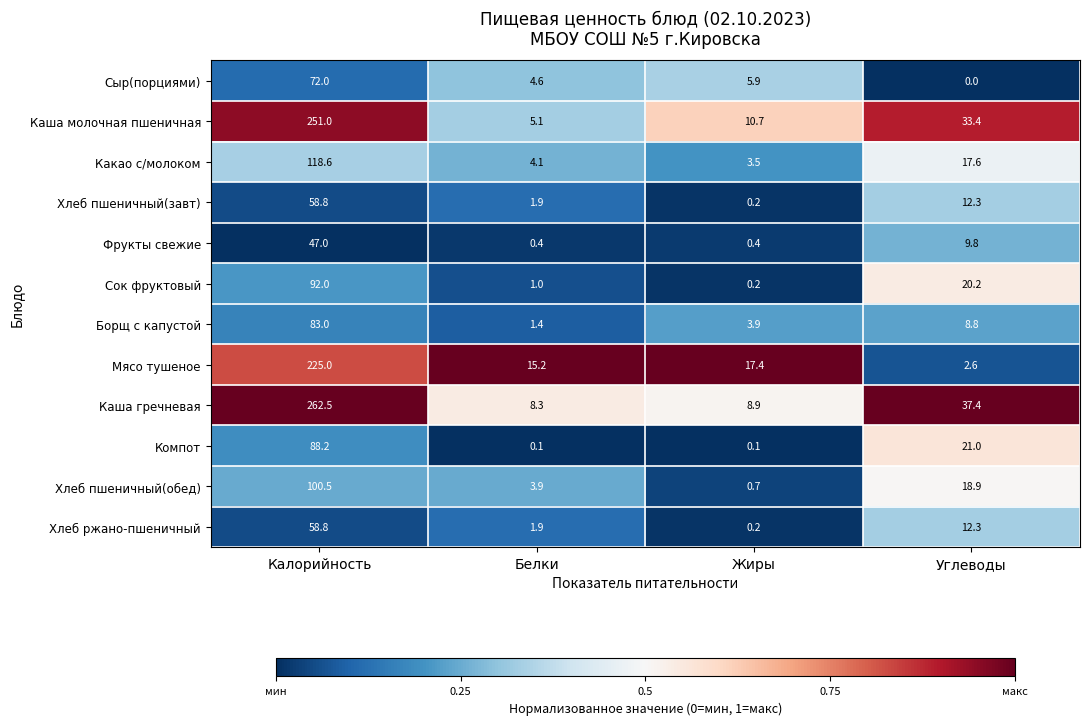

At which category does the chart reach its minimum across all series?

Углеводы